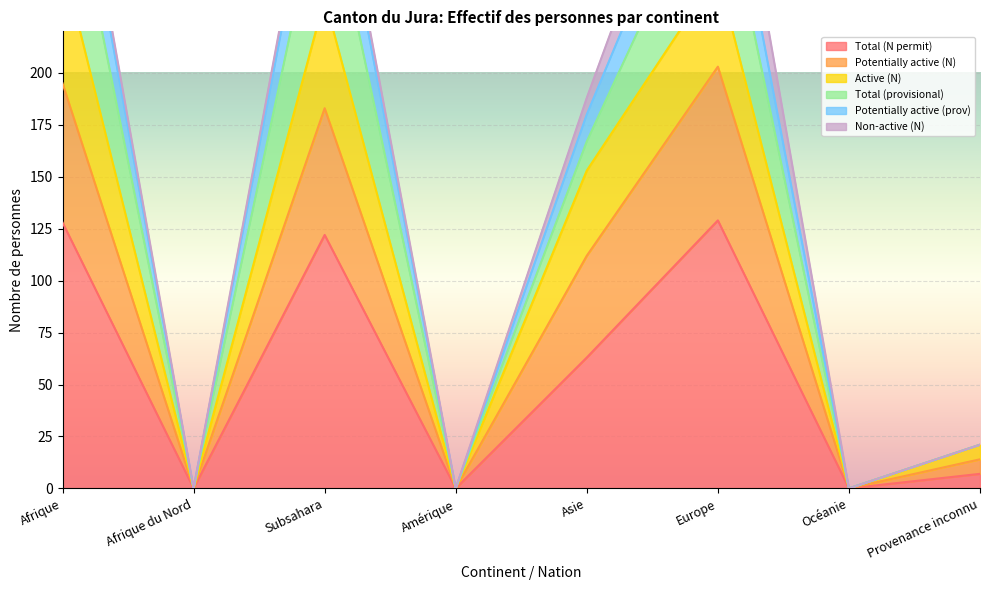

True or false: Total (N permit) has a value of 63 at Asie.

True